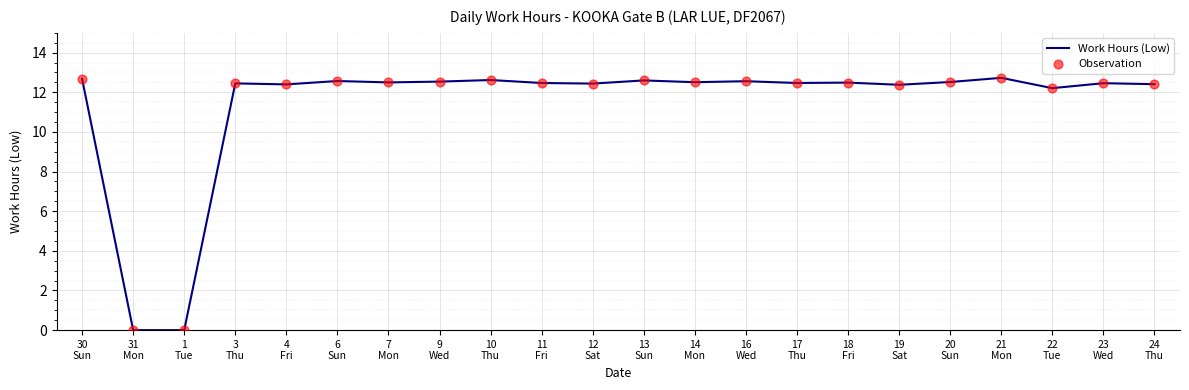

Does the chart have visible grid lines?

Yes